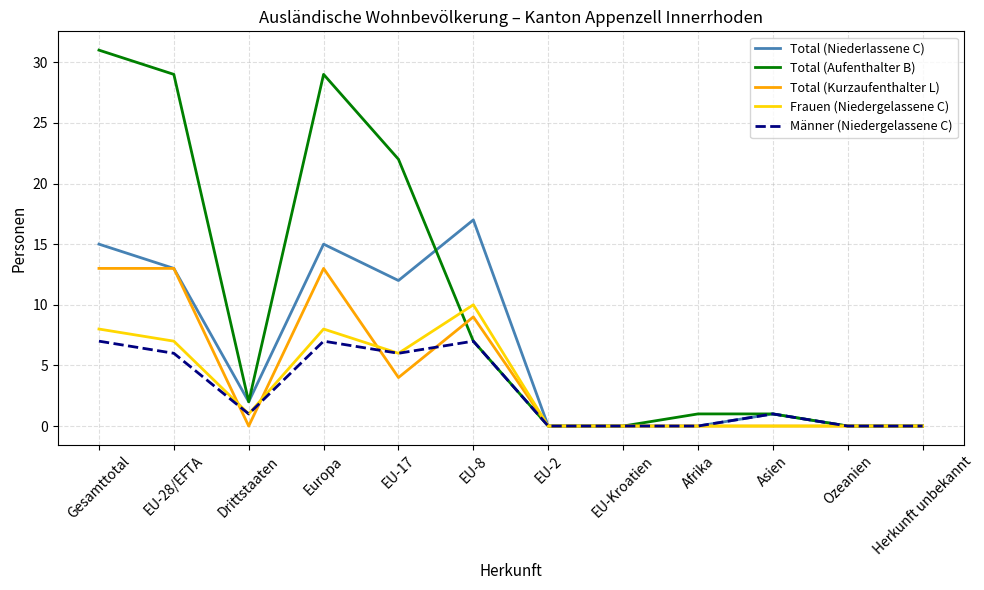

The Total (Niederlassene C) series shows 10 at Gesamttotal. True or false?

False